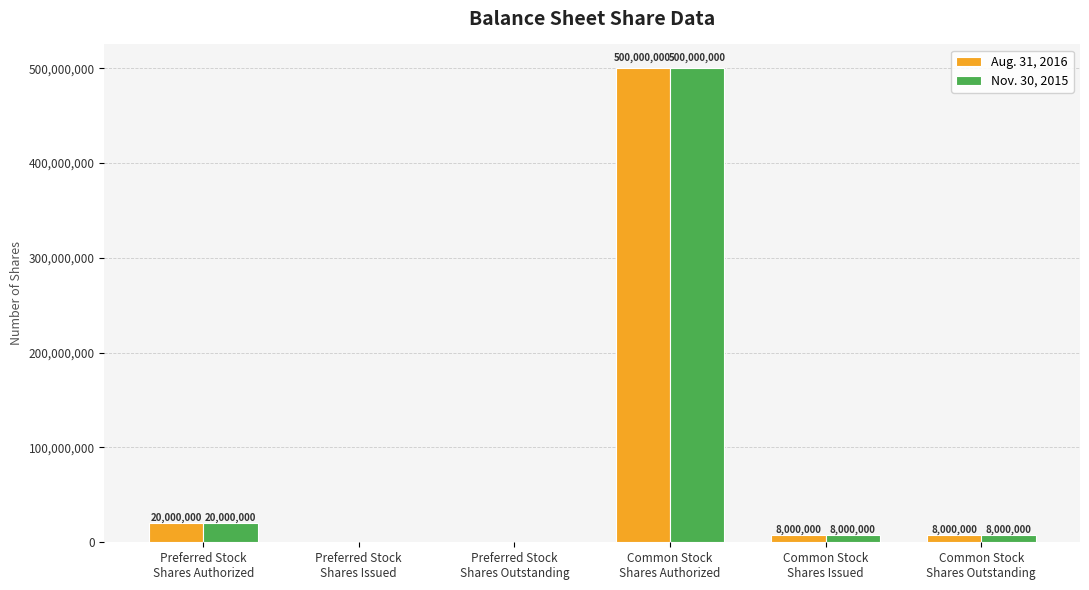

What is the maximum value shown in the chart?

500000000